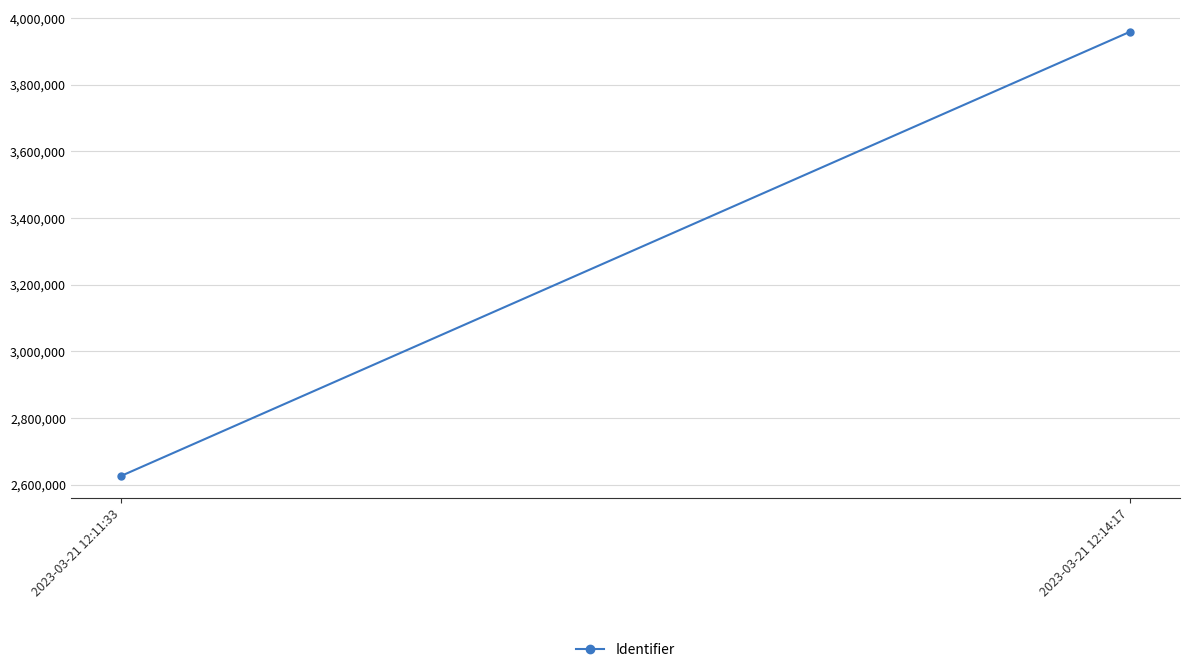

Where is the data nearest to the value 3292557?

2023-03-21 12:11:33